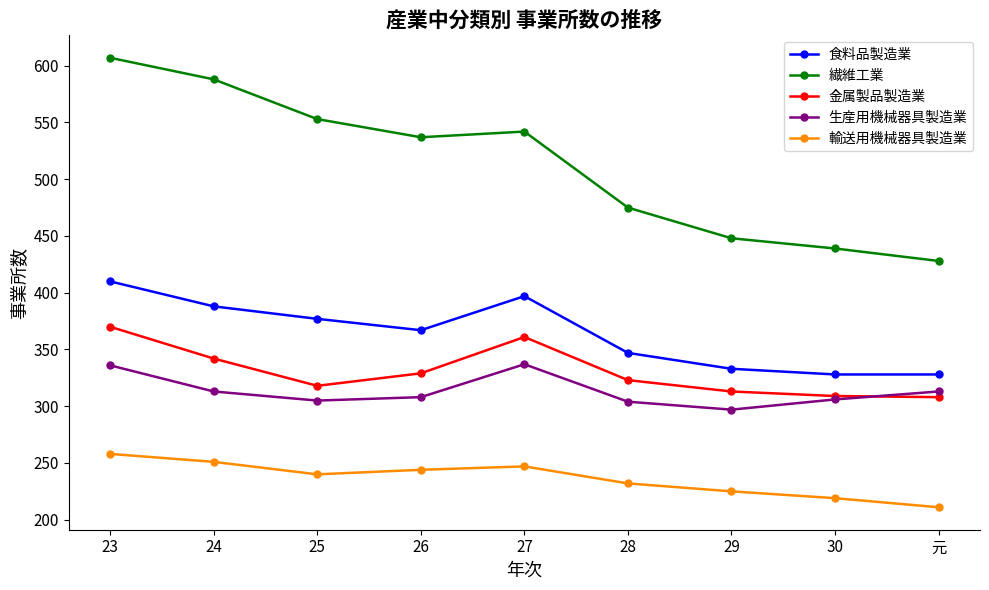

Between 26 and 元, which series saw the biggest shift?

繊維工業